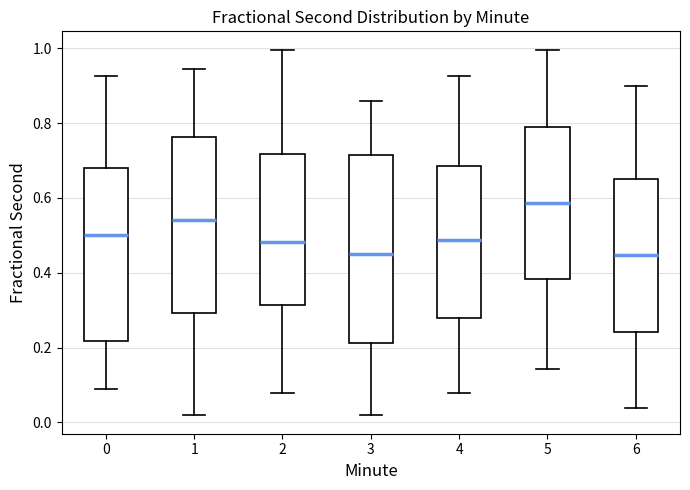

Which box is the tallest, from its lower edge to its upper edge?

3